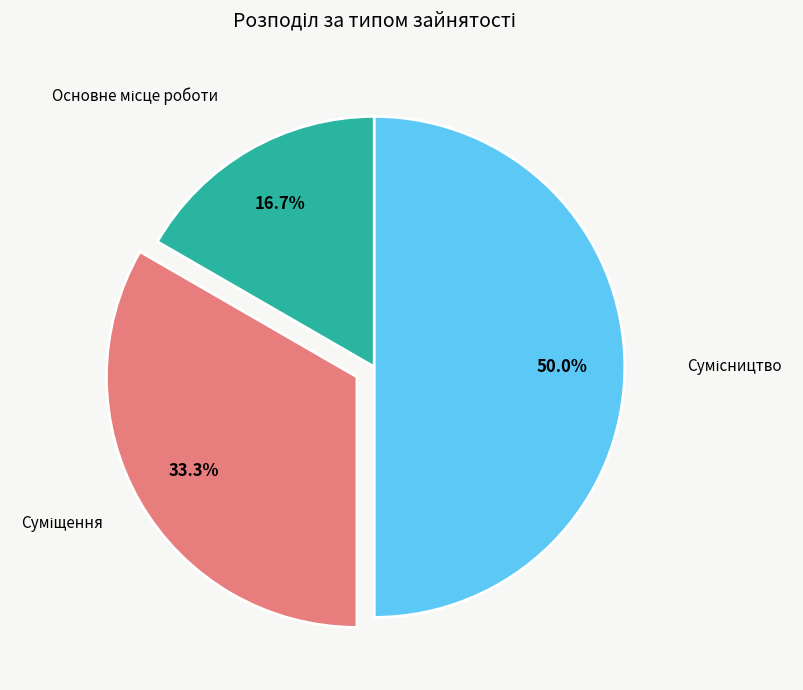

Count the number of slices in the pie.

3